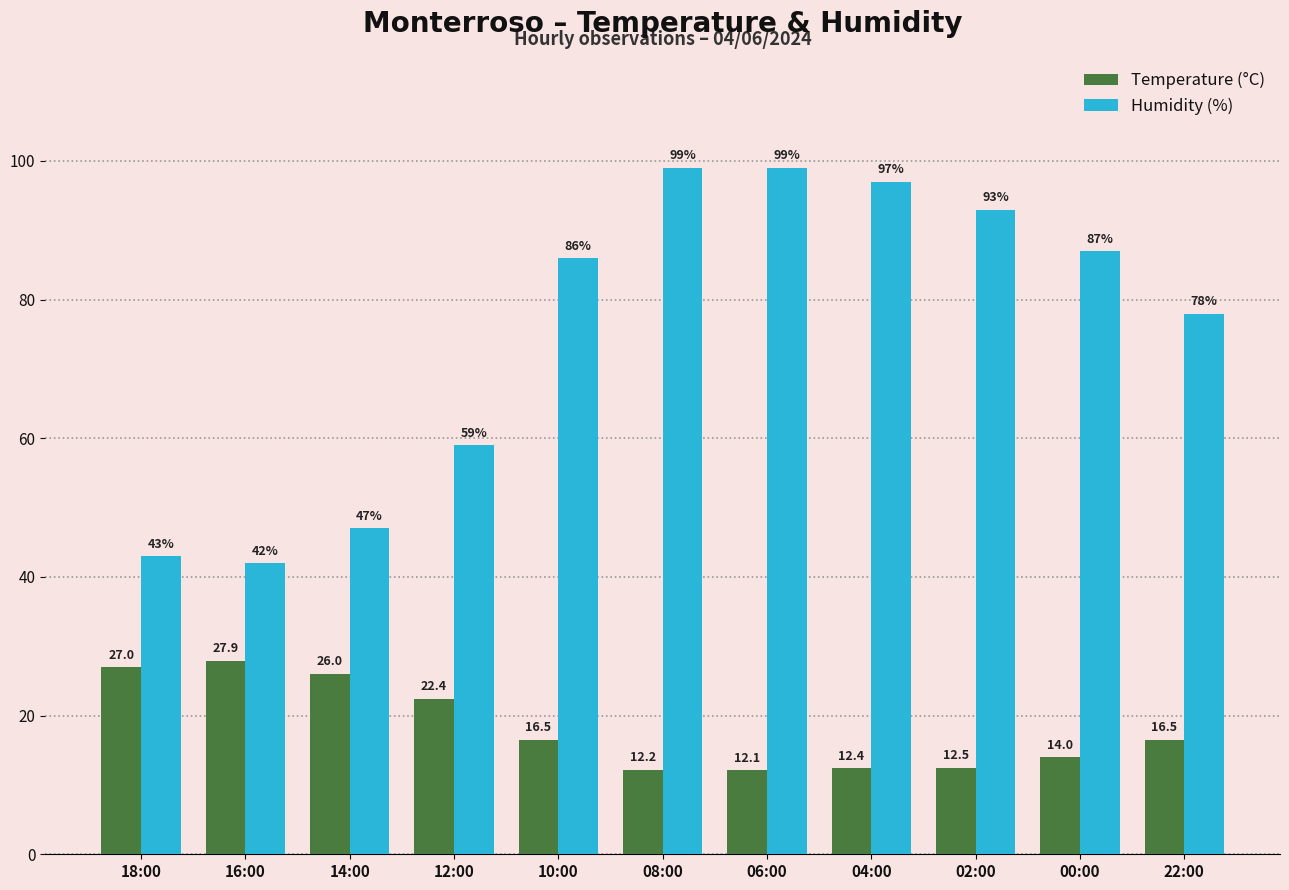

The value of Temperature (°C) at 06:00 is 12.1. True or false?

True